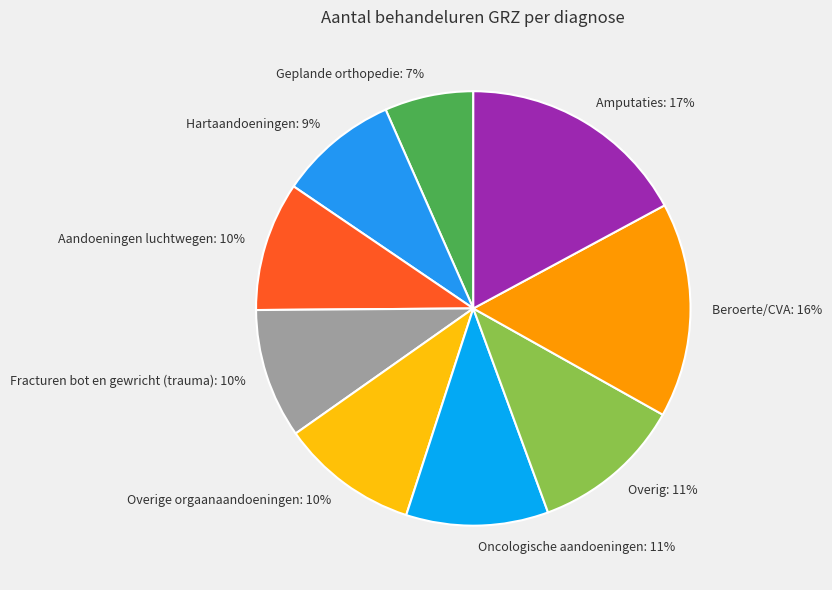

Which slice is the largest?

Amputaties